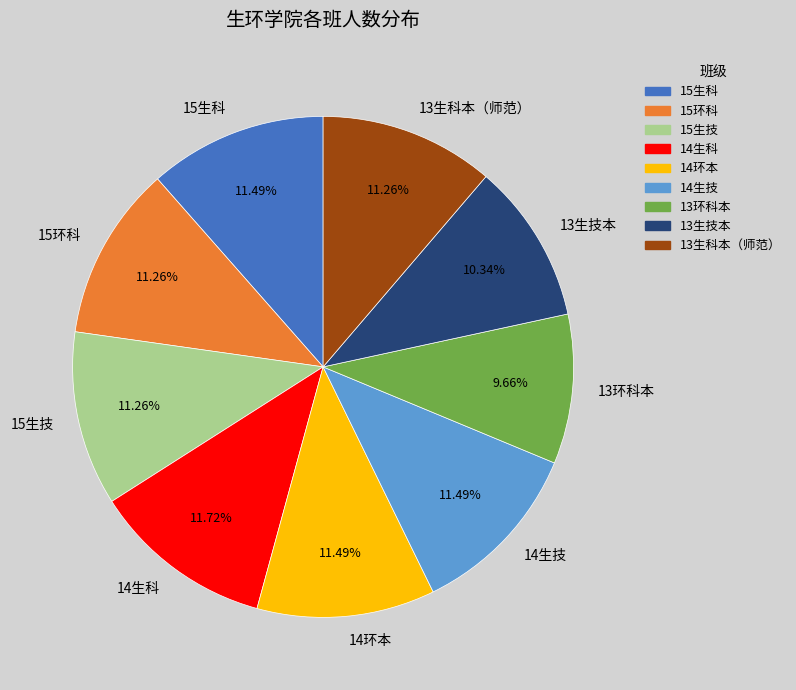

What percentage is the 13生技本 slice, to the nearest percent?

10%